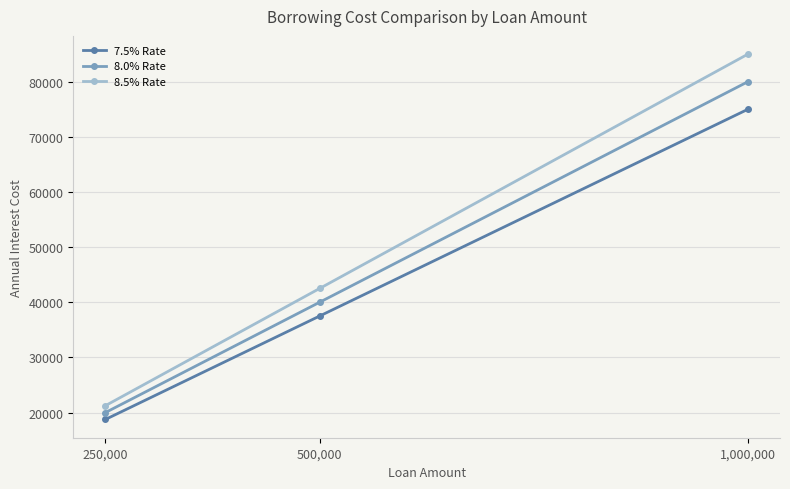

True or false: 7.5% Rate has a value of 55340 at 500,000.

False